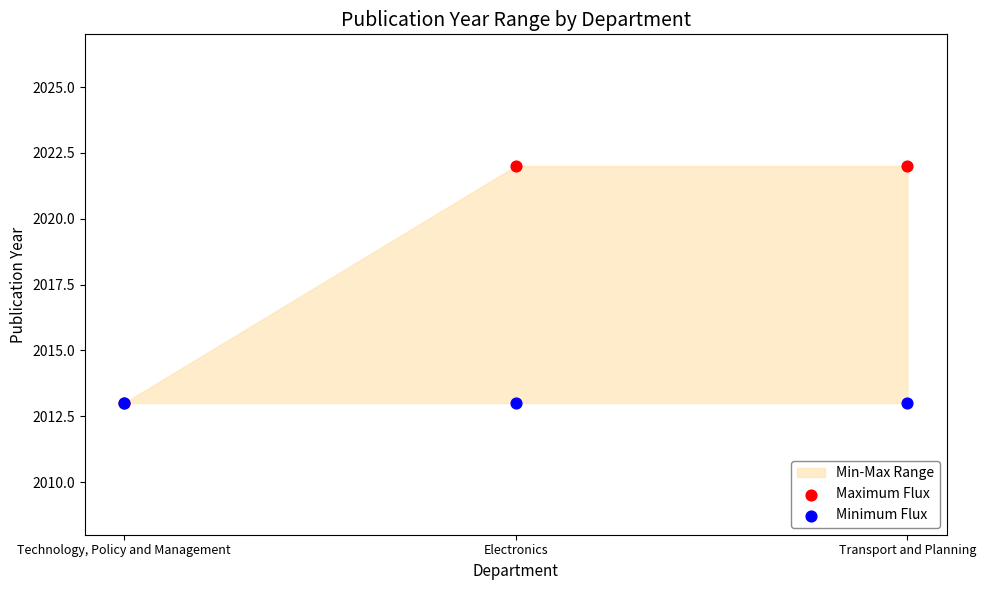

Which series has the widest spread of Y values?

Maximum Flux